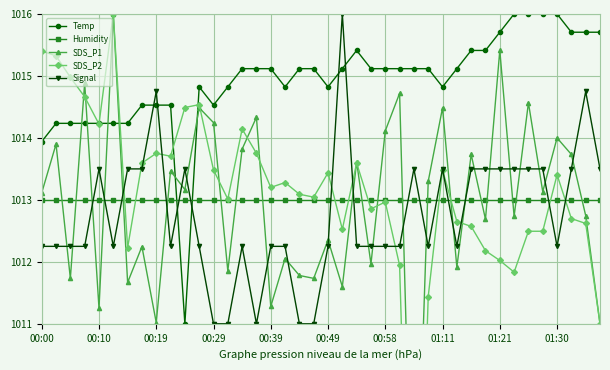

How many times do Humidity and Temp cross each other?

2